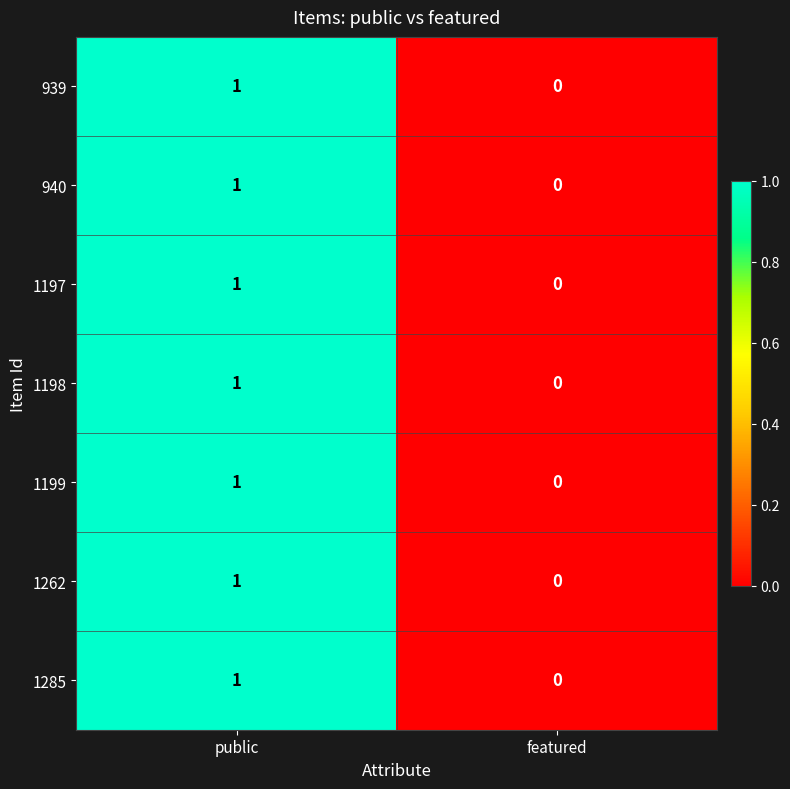

List the labels in order of 1285 value, largest first.

public, featured